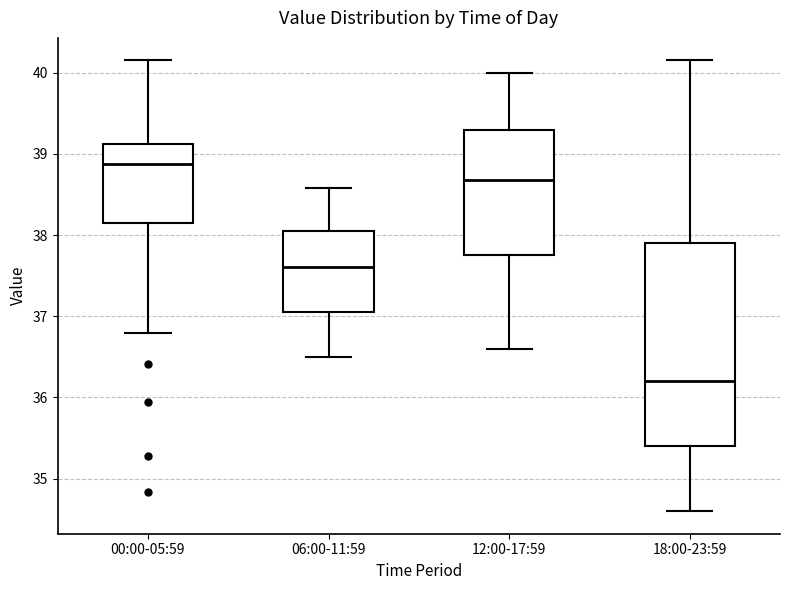

Reading left to right, transcribe this box plot: for each box, give where its median line is, the range the box spans, and where its two whiskers end, as read against the y-axis. The values are not printed on the chart, so give them approximately, as read against the axis.

00:00-05:59: median 38.9, box 38.1 to 39.1, whiskers 36.8 to 40.2
06:00-11:59: median 37.6, box 37.1 to 38.1, whiskers 36.5 to 38.6
12:00-17:59: median 38.7, box 37.8 to 39.3, whiskers 36.6 to 40.0
18:00-23:59: median 36.2, box 35.4 to 37.9, whiskers 34.6 to 40.2